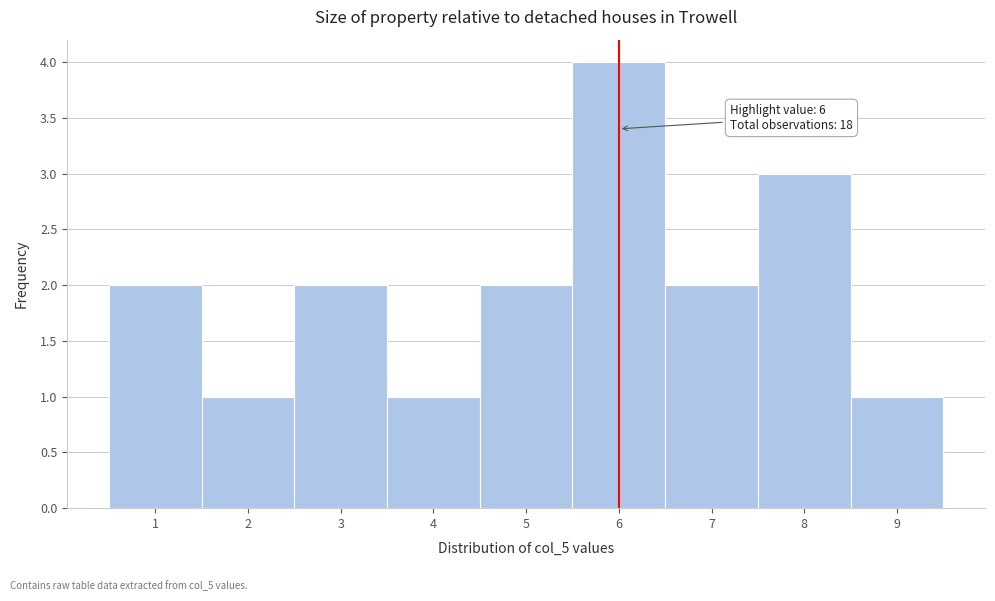

Which range on the x-axis has the tallest bar?

5.5 to 6.5